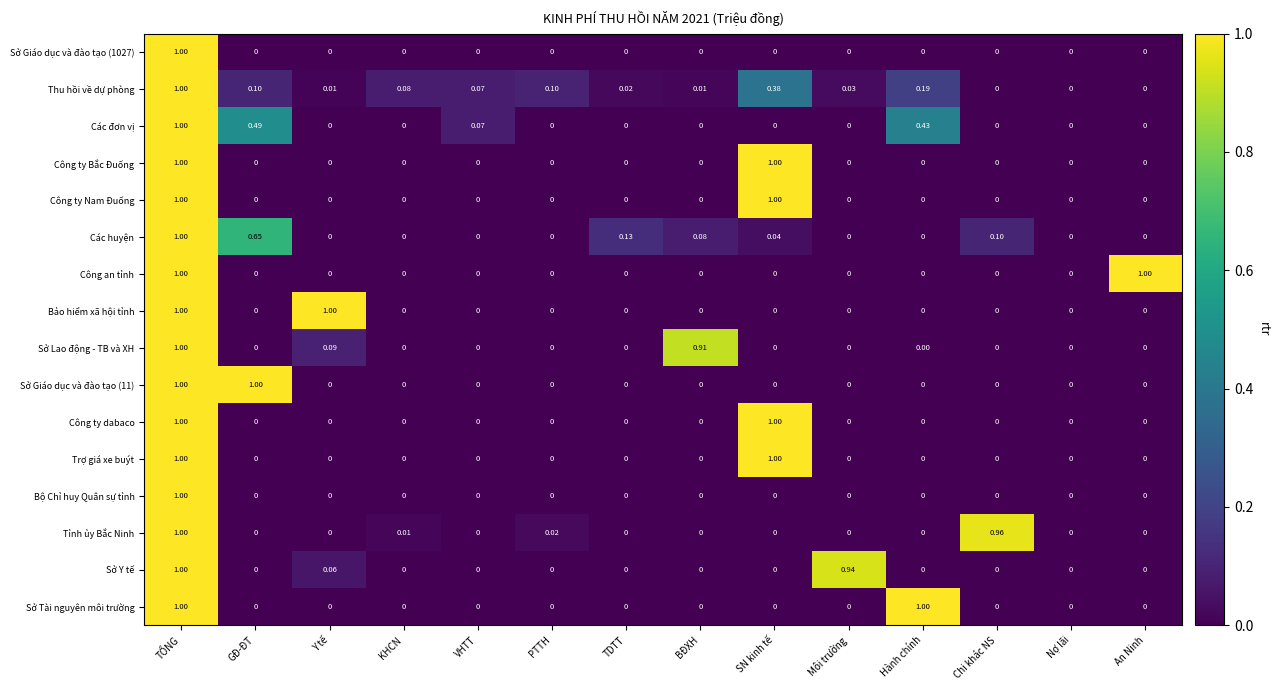

Which category has the highest value in the Sở Y tế series?

TỔNG